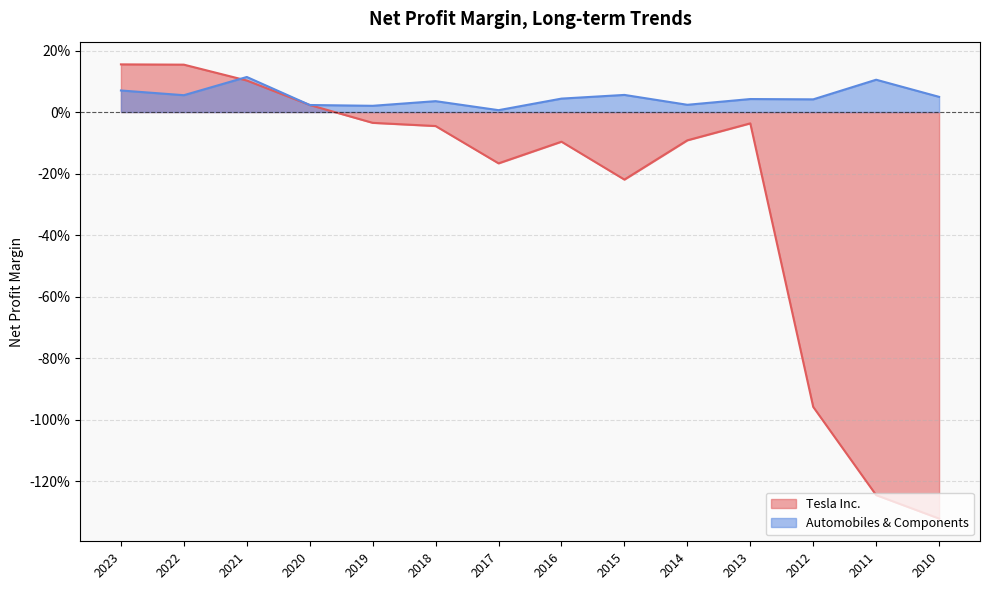

How many lines are shown in the chart?

2